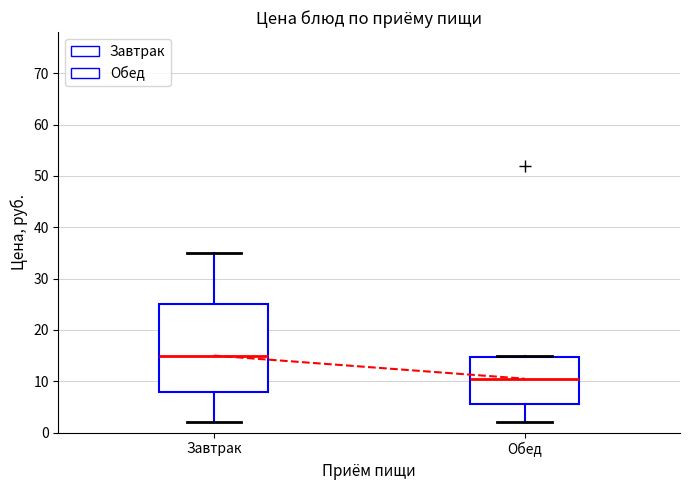

Reading left to right, transcribe this box plot: for each box, give where its median line is, the range the box spans, and where its two whiskers end, as read against the y-axis. The values are not printed on the chart, so give them approximately, as read against the axis.

Завтрак: median 15, box 8 to 25, whiskers 2 to 35
Обед: median 11, box 6 to 15, whiskers 2 to 15